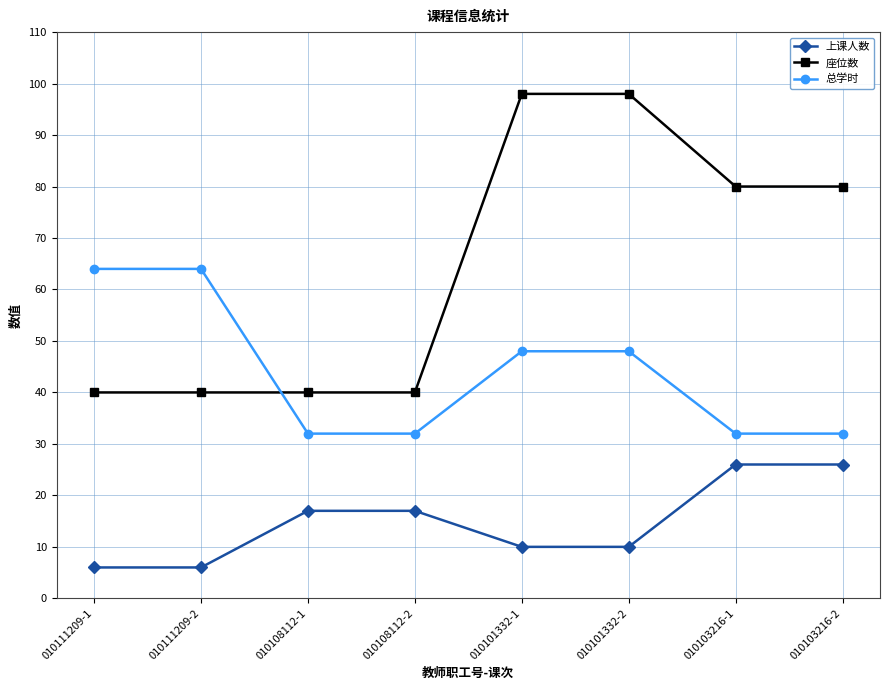

The 上课人数 series shows 10 at 010101332-2. True or false?

True